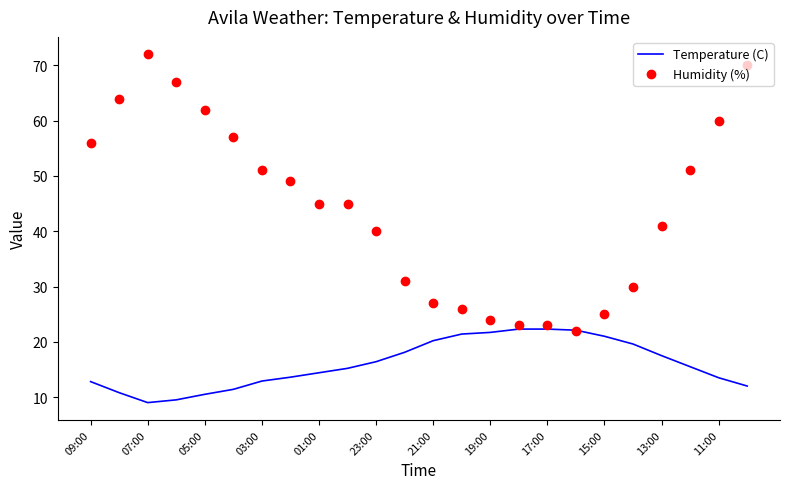

Rank the series by their maximum value, from lowest to highest.

Temperature (C), Humidity (%)